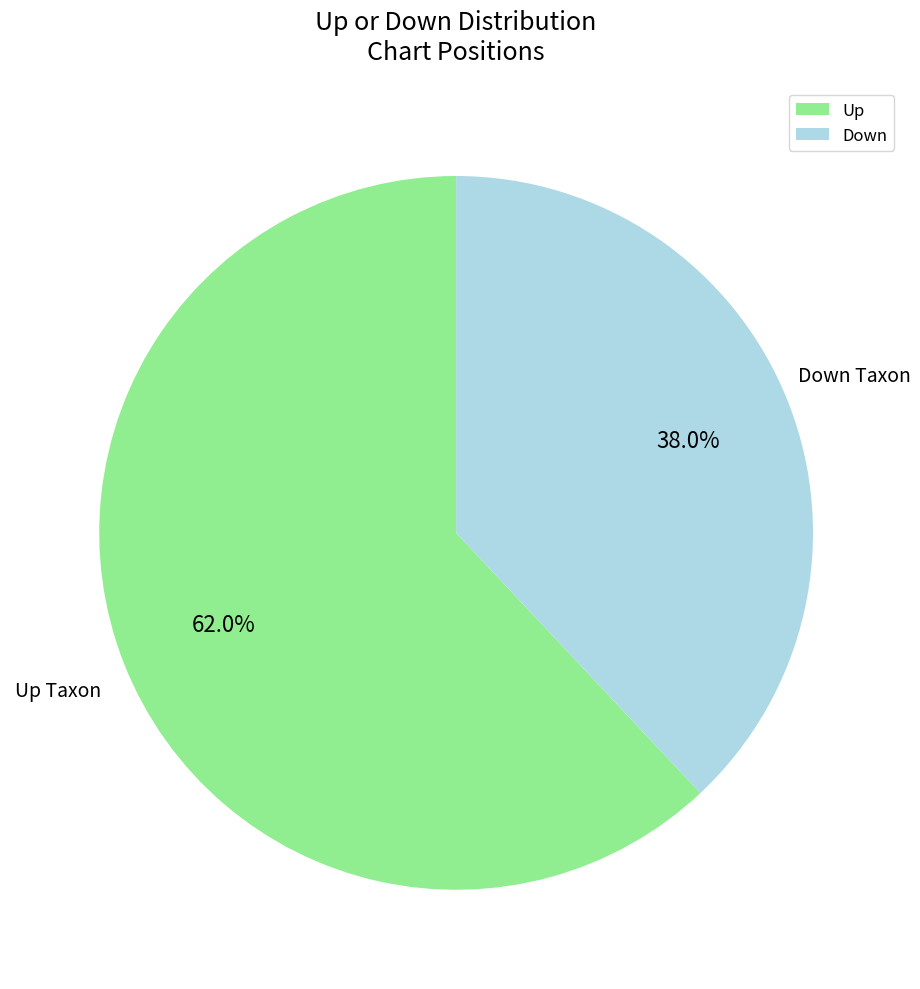

To the nearest percent, what is the difference between the largest and smallest slice percentages?

24%